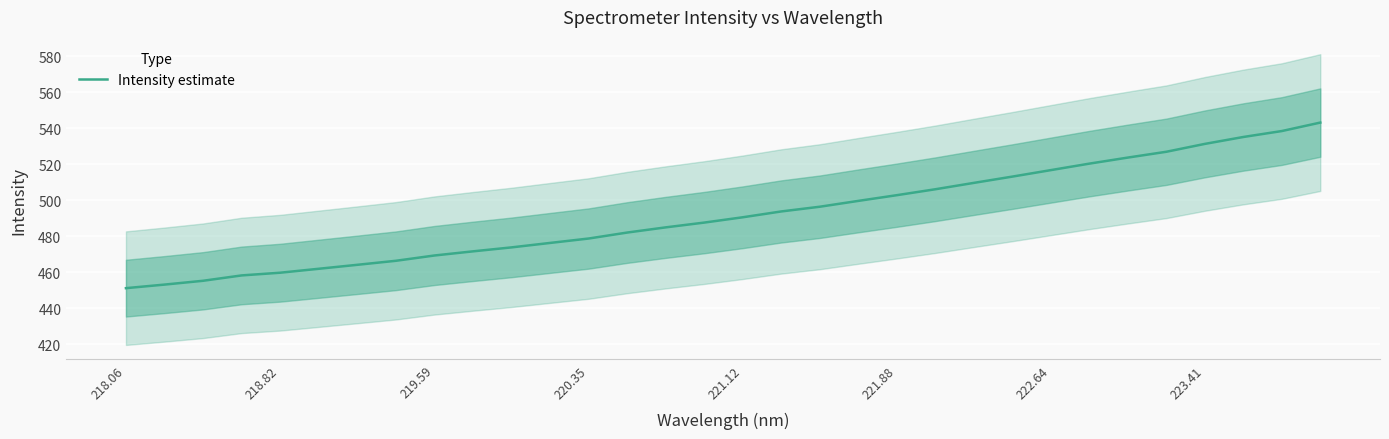

The value of Intensity estimate at 221.88 is 297.1. True or false?

False